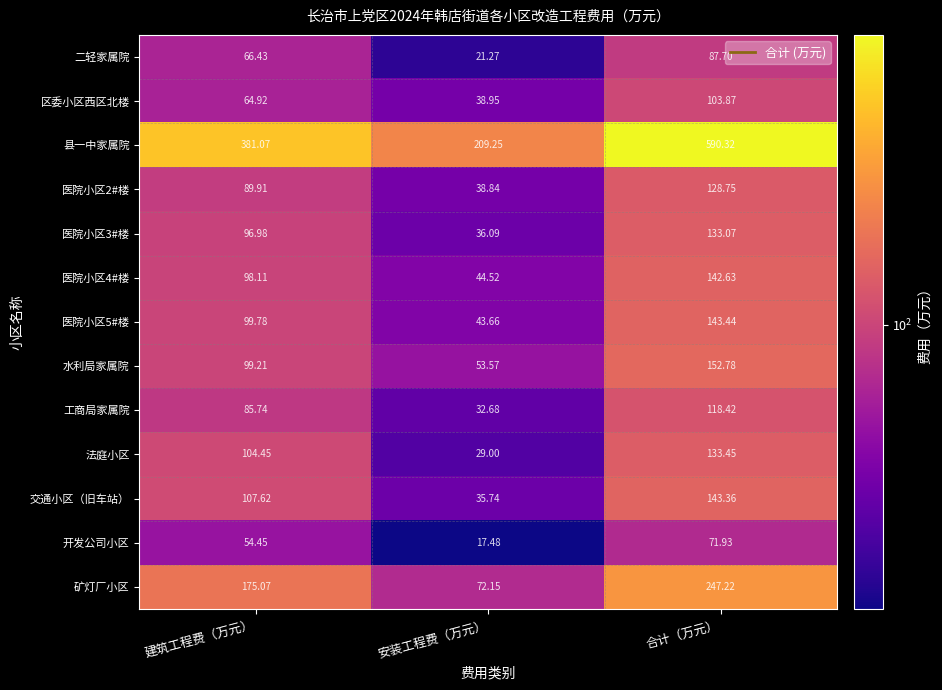

Rank the categories by 医院小区3#楼 value from lowest to highest.

安装工程费（万元）, 建筑工程费（万元）, 合计（万元）